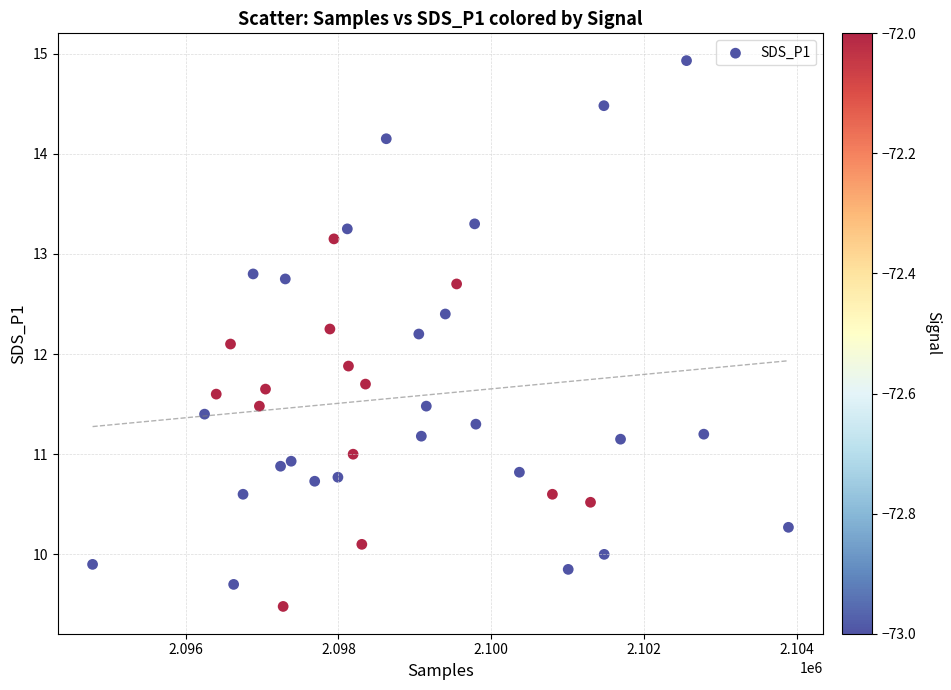

What is the range of X values (max minus min)?

9110.0